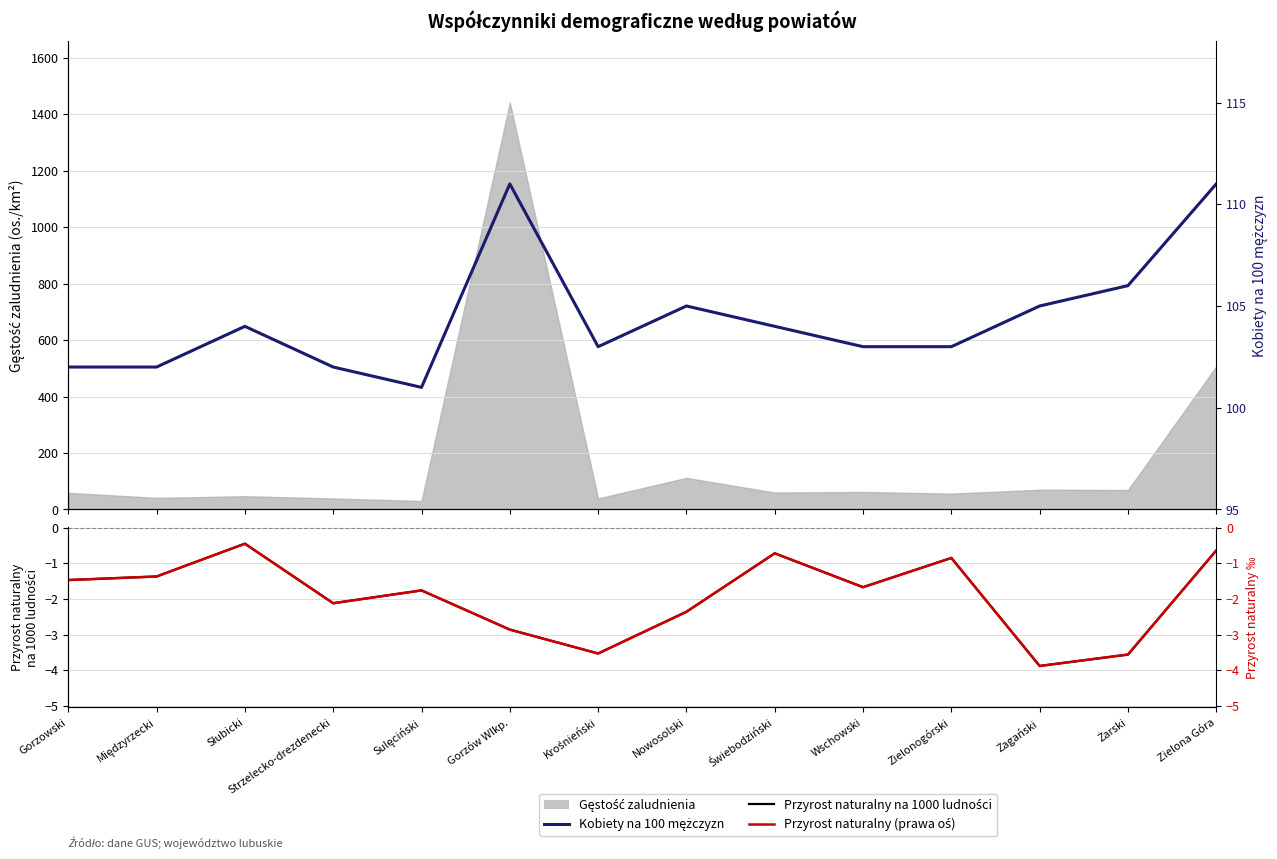

True or false: Przyrost naturalny (prawa oś) and Kobiety na 100 mężczyzn cross at least once.

False